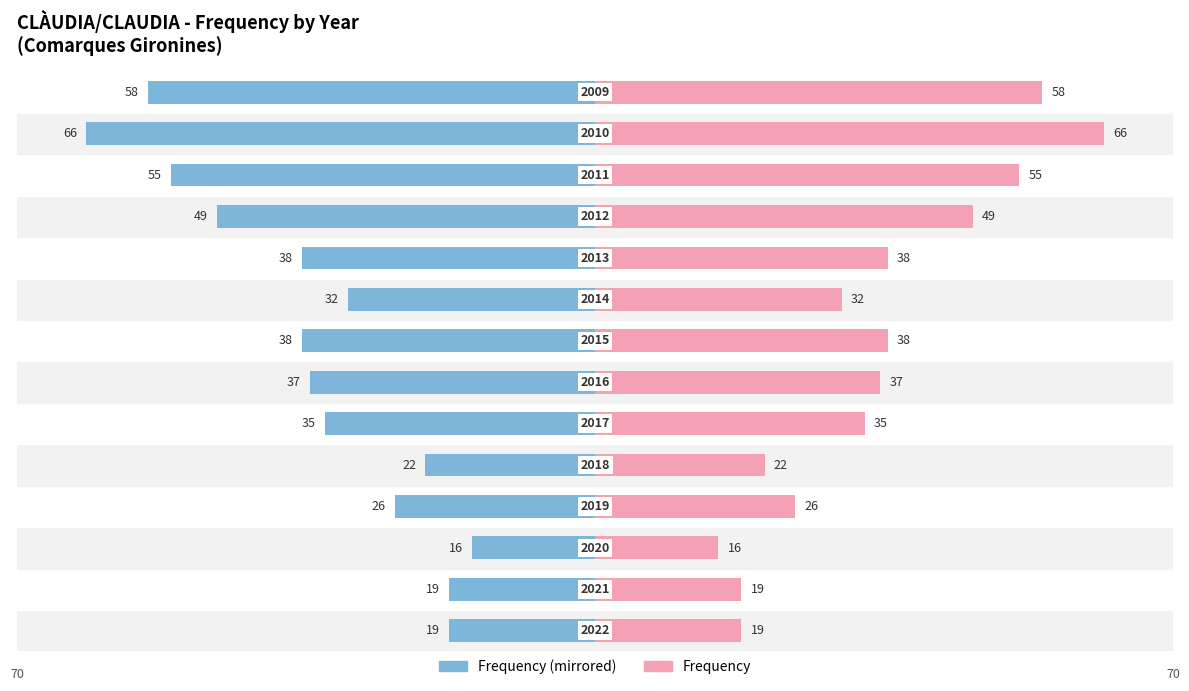

Reading right to left, list all the values displayed in this chart.

Frequency: 13=-58	12=-66	11=-55	10=-49	9=-38	8=-32	7=-38	6=-37	5=-35	4=-22	3=-26	2=-16	1=-19	0=-19
Count: 13=58	12=66	11=55	10=49	9=38	8=32	7=38	6=37	5=35	4=22	3=26	2=16	1=19	0=19